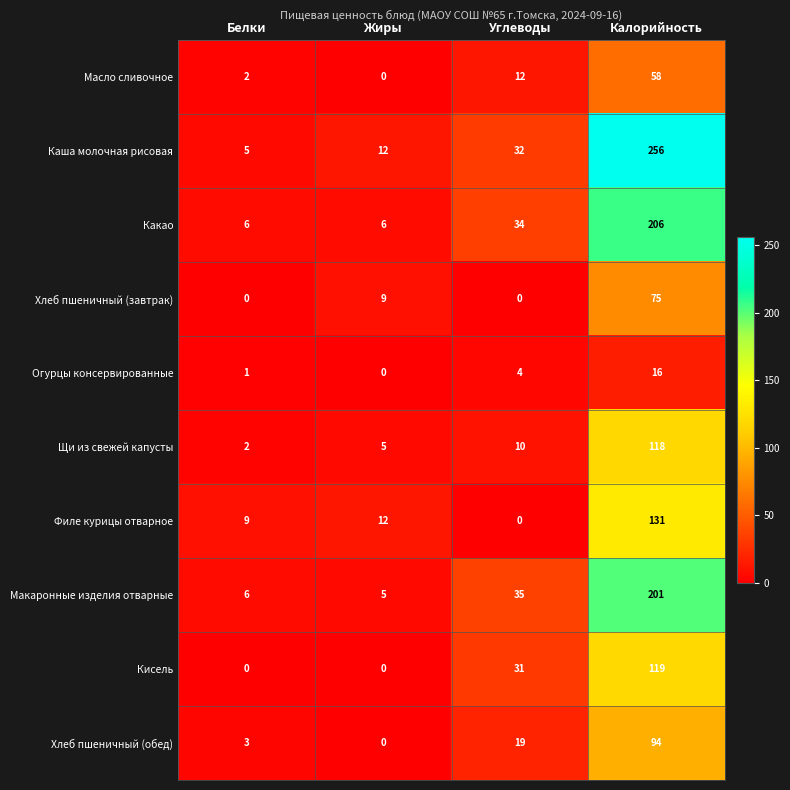

Read the Макаронные изделия отварные value at Белки, to the nearest 5.

5